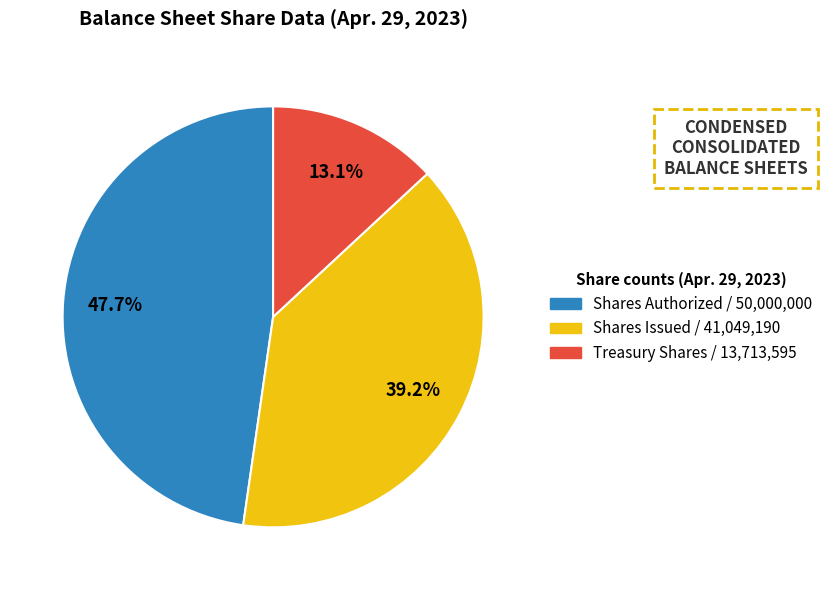

Does any single category account for the majority?

No